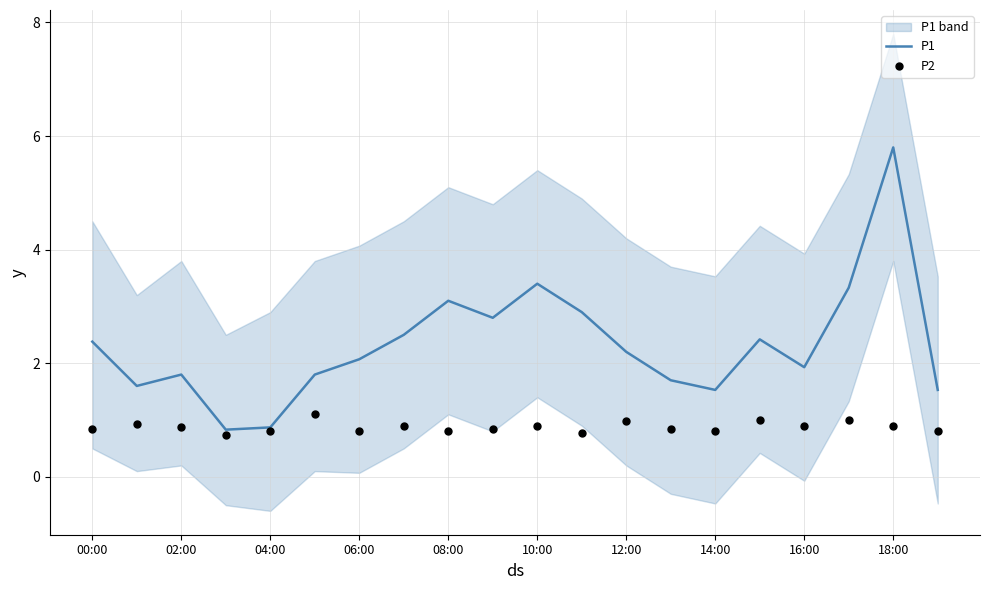

What is the minimum value for P1?

0.8